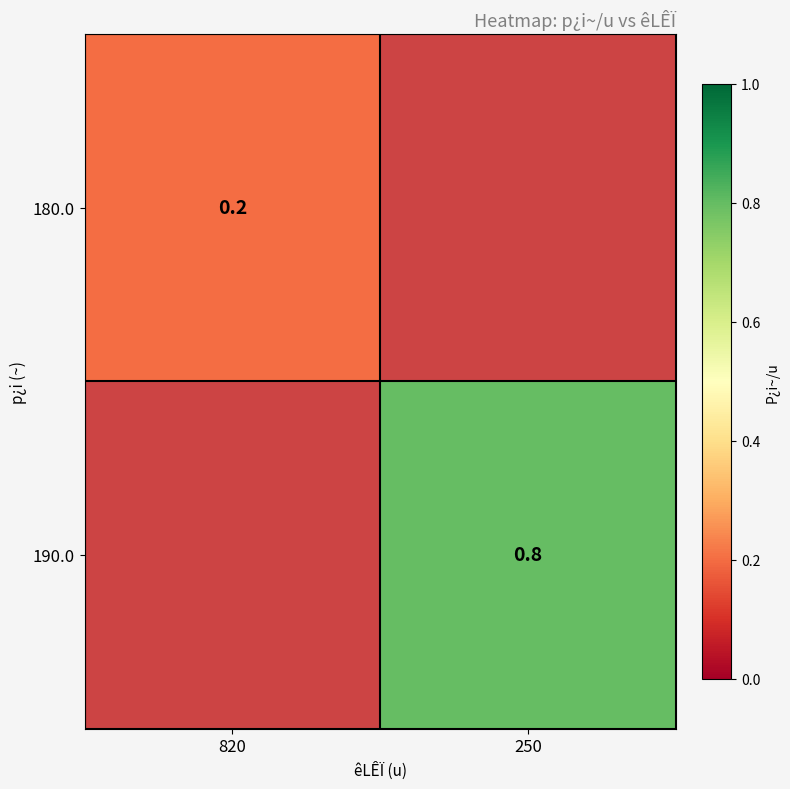

True or false: 180.0 has a value of 0.1 at 820.

False